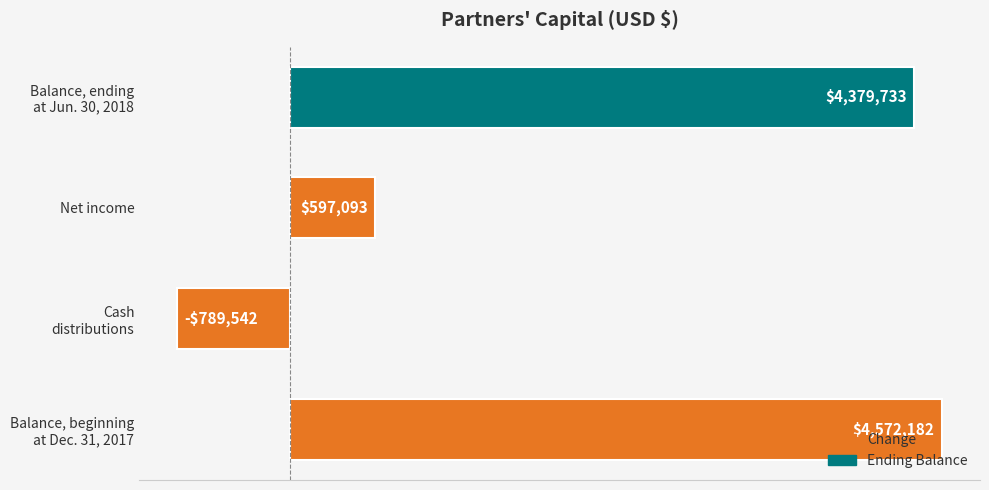

Does the chart contain any negative values?

Yes